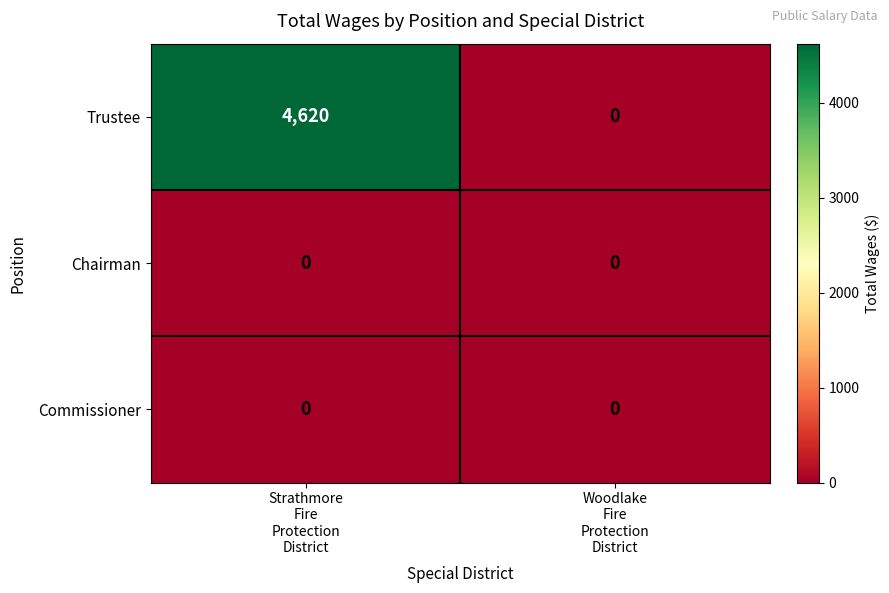

Reading right to left, what are all the values shown in this chart?

Trustee: 0	4620
Chairman: 0	0
Commissioner: 0	0